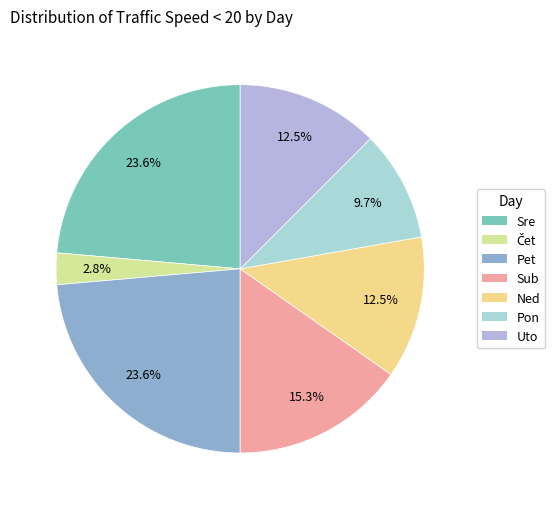

To the nearest percent, what is the average slice percentage?

14%